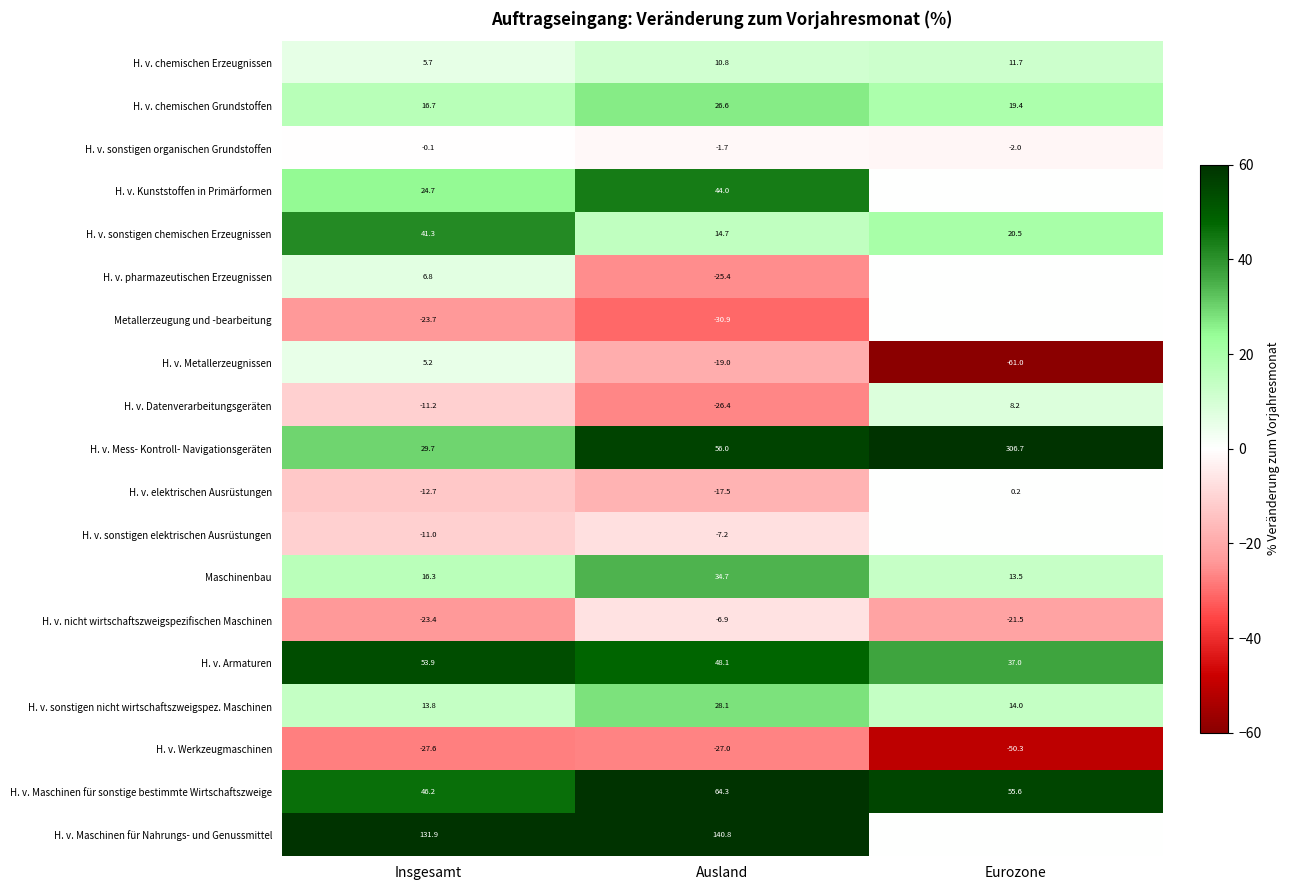

How many data points in Maschinenbau are less than 16?

1